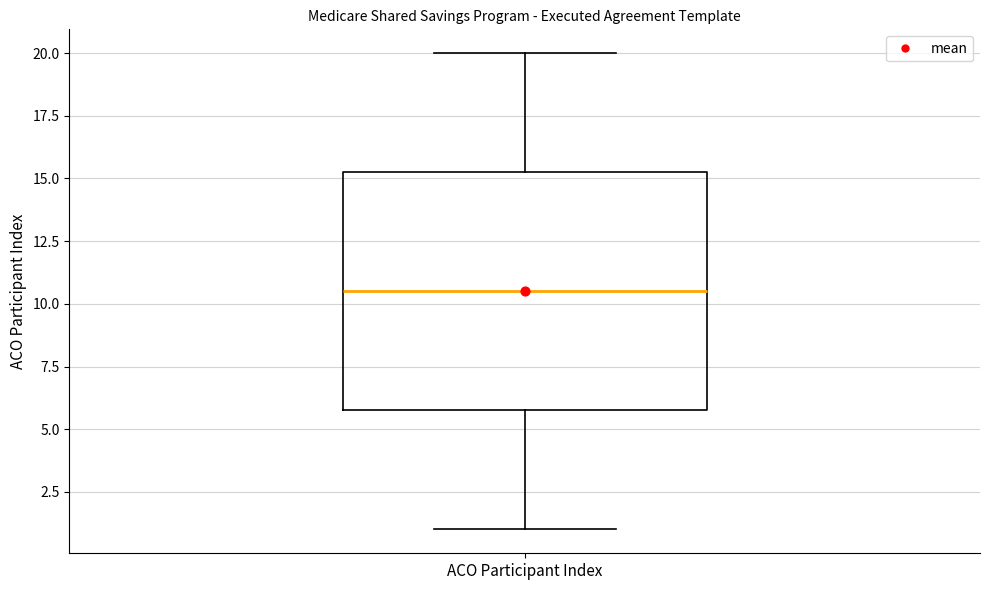

Read this box plot against the y-axis: the position of the median line, the range covered by the box, and the ends of both whiskers. The values are not printed on the chart, so give them approximately, as read against the axis.

median 10.5, box 6.0 to 15.5, whiskers 1.0 to 20.0